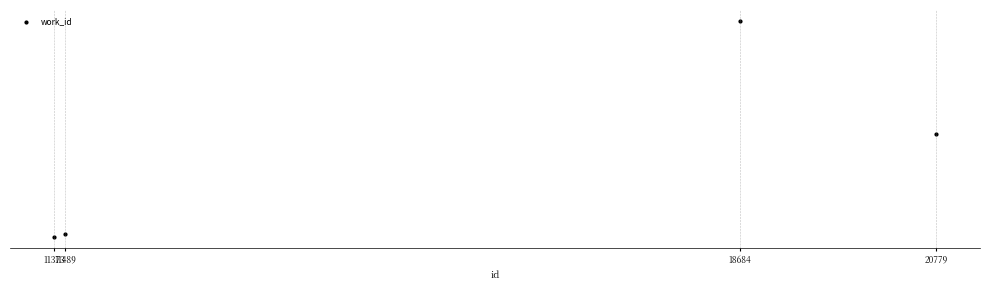

Reading left to right, transcribe all the data shown in this chart.

11373=4341	11489=4374	18684=6939	20779=5579